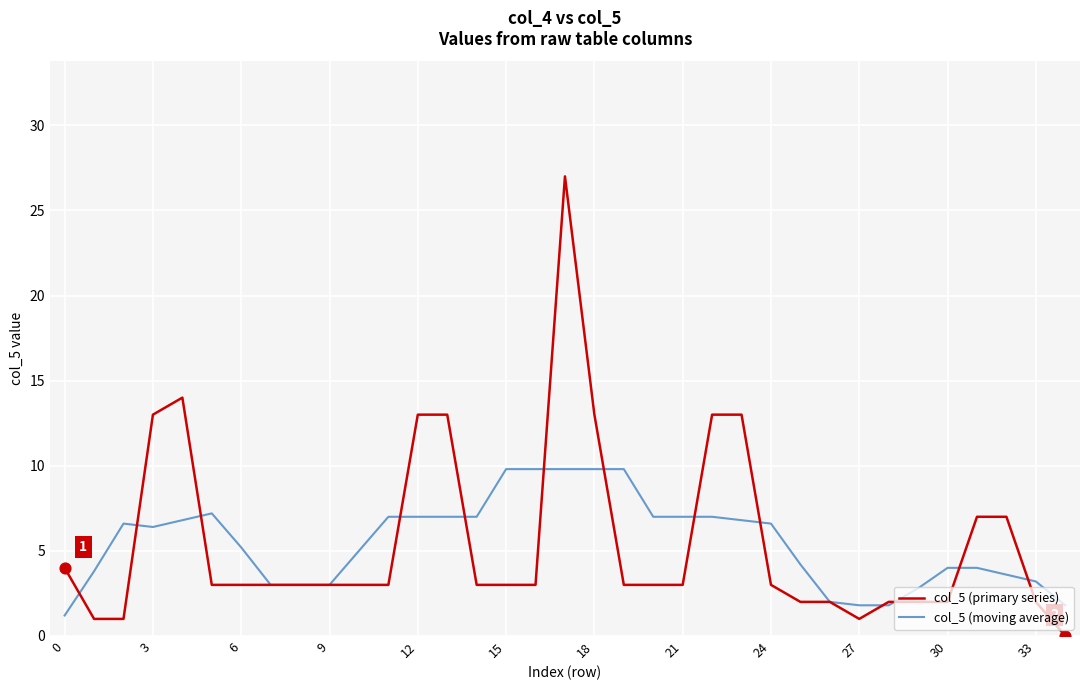

At how many categories does at least one series exceed 17?

1